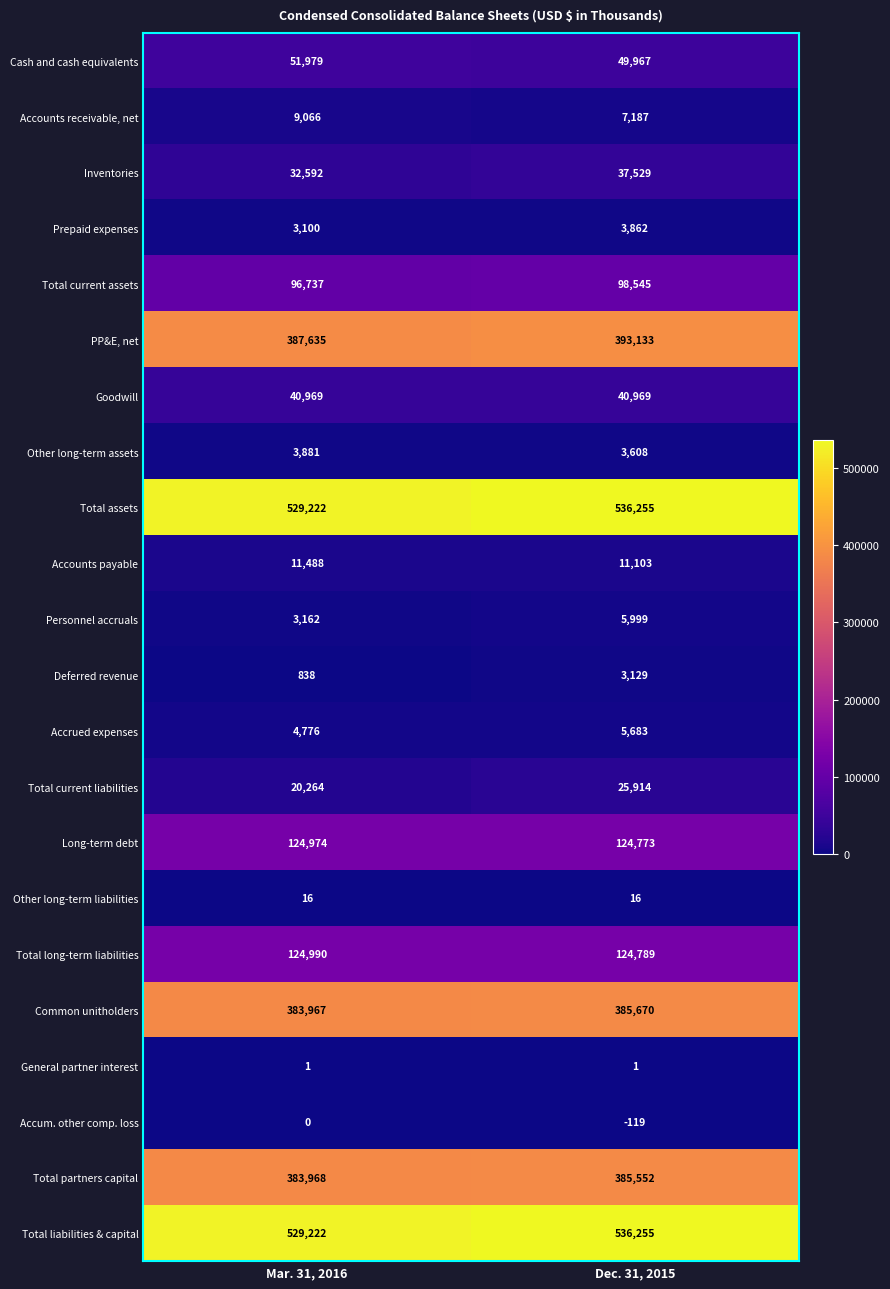

Is it true that Total long-term liabilities equals 124789 at Dec. 31, 2015?

True